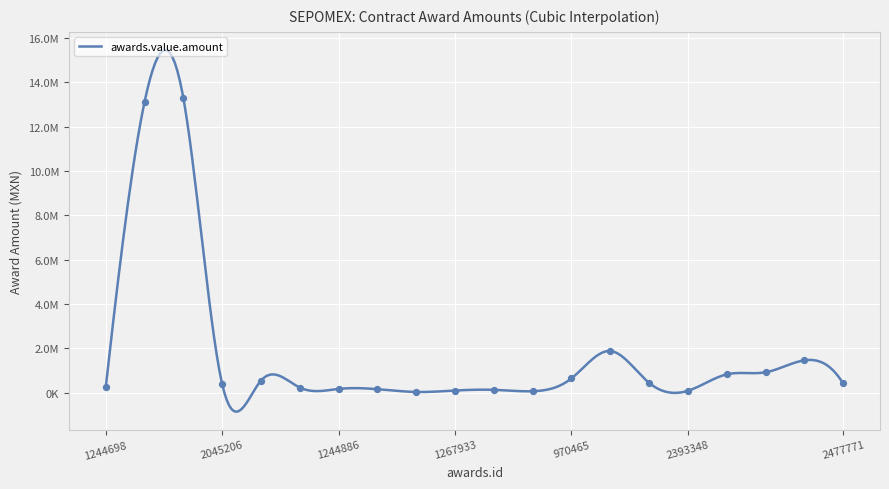

What is the change in value from 1795260 to 1267971?

-13.1